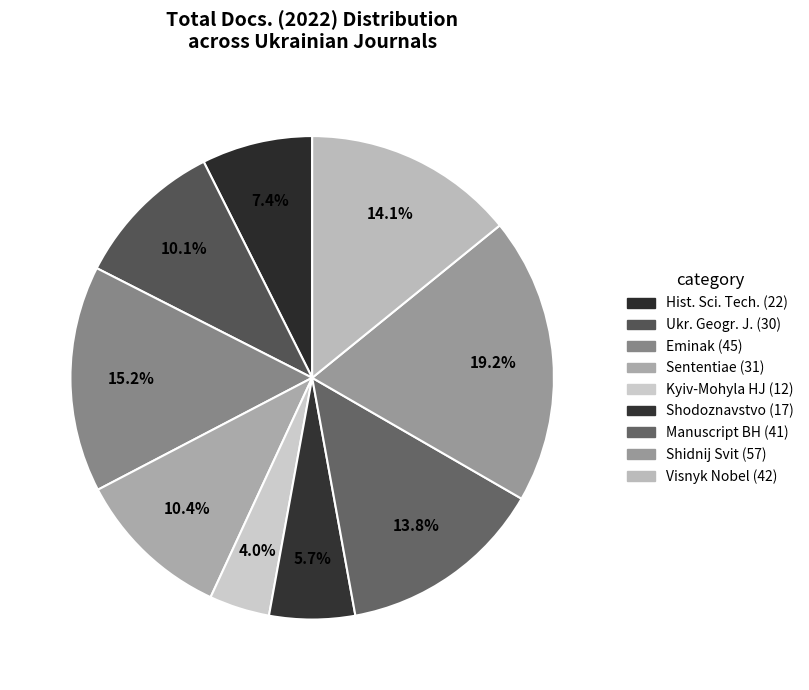

Count the number of slices in the pie.

9